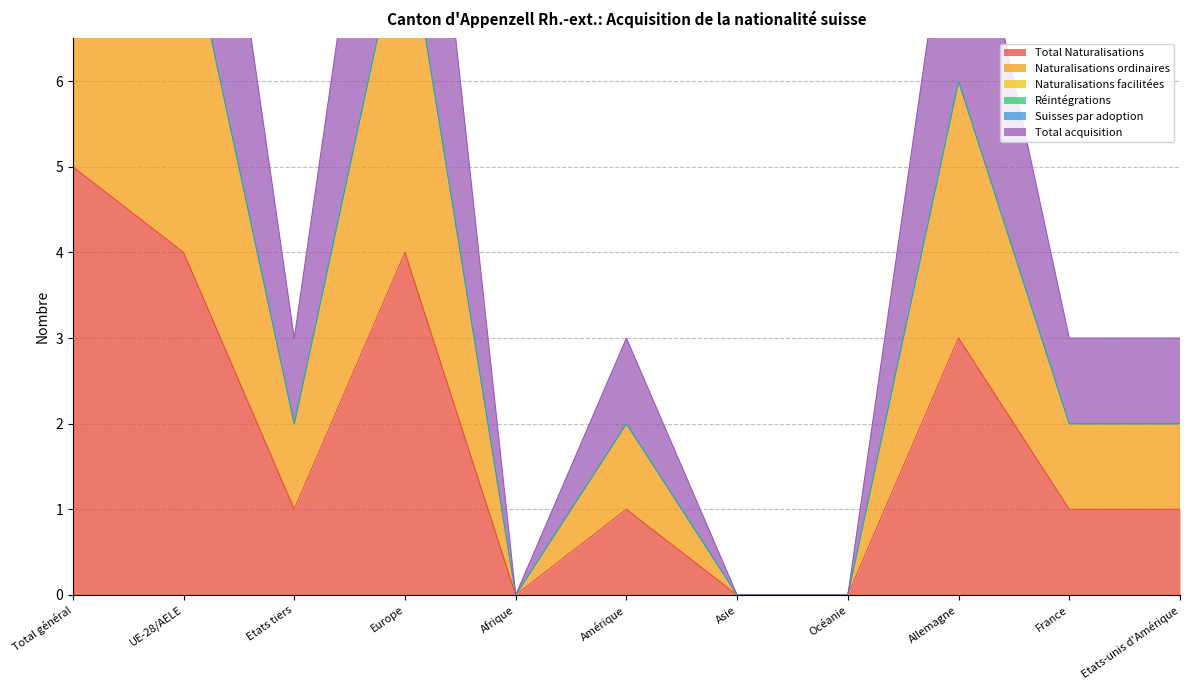

Where is Total Naturalisations nearest to the value 2?

Etats tiers